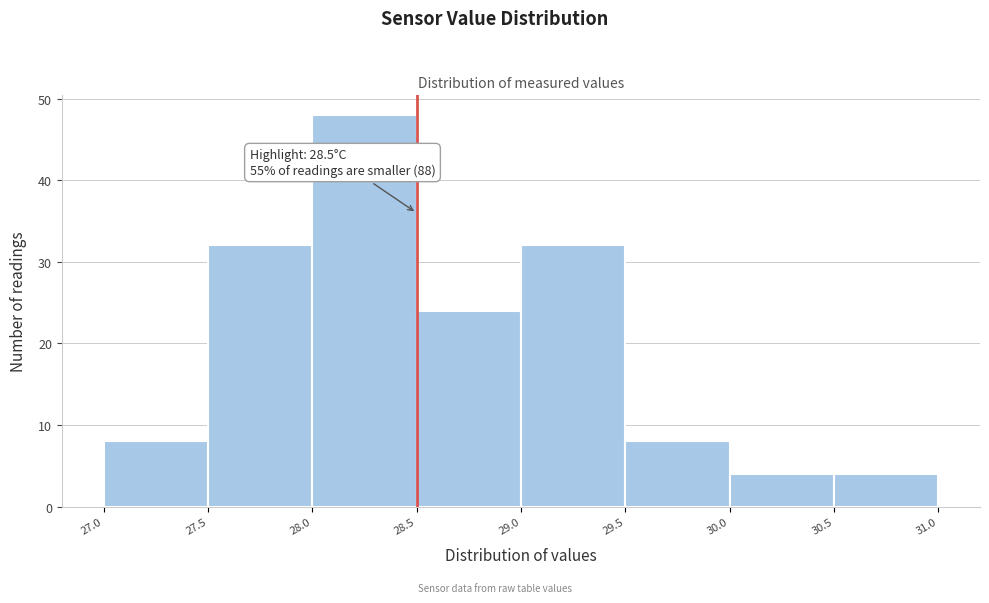

Over which range of the x-axis is the bar tallest?

28.0 to 28.5